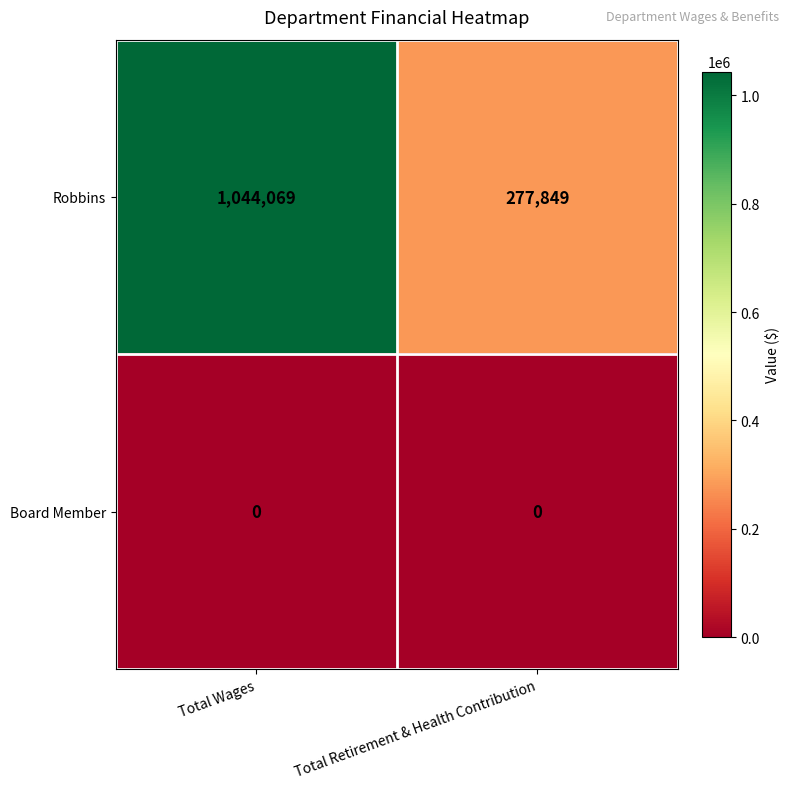

What is the total value across all series at Total Wages?

1044069